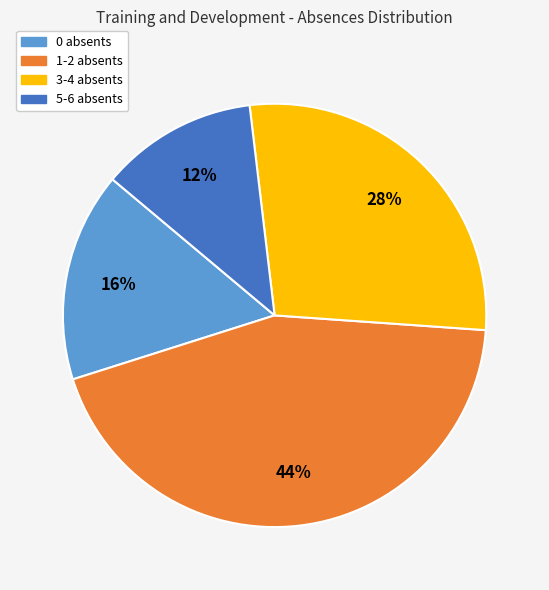

To the nearest percent, what is the average slice percentage?

25%